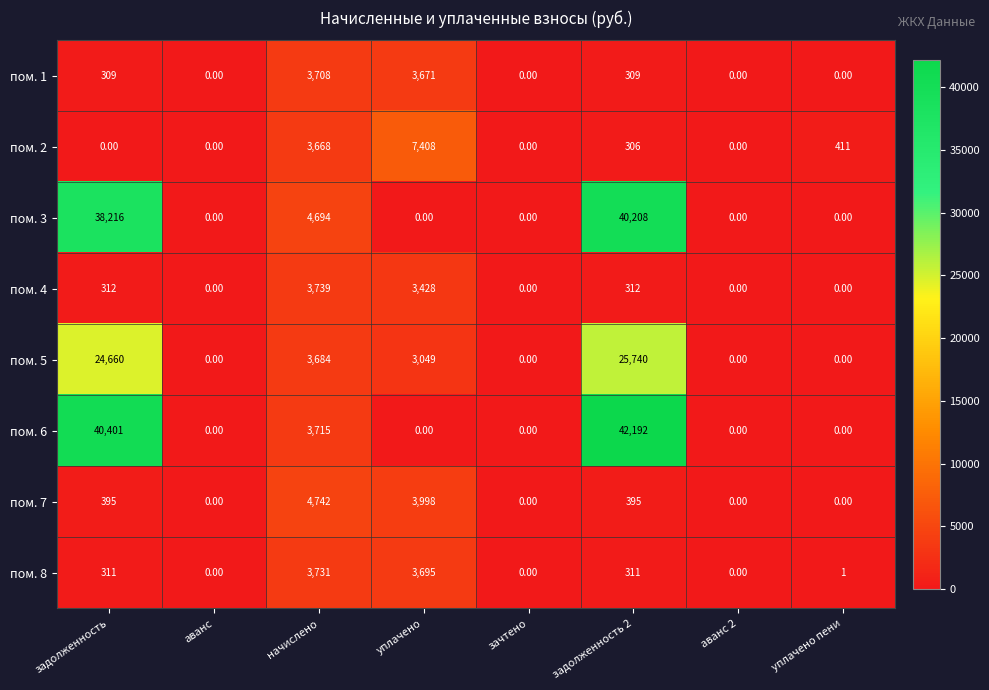

Which series has the largest total across all categories?

пом. 6